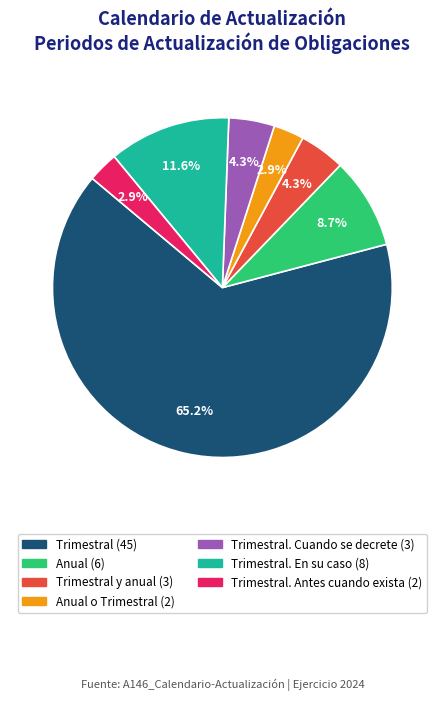

Is there a majority slice in this chart?

Yes